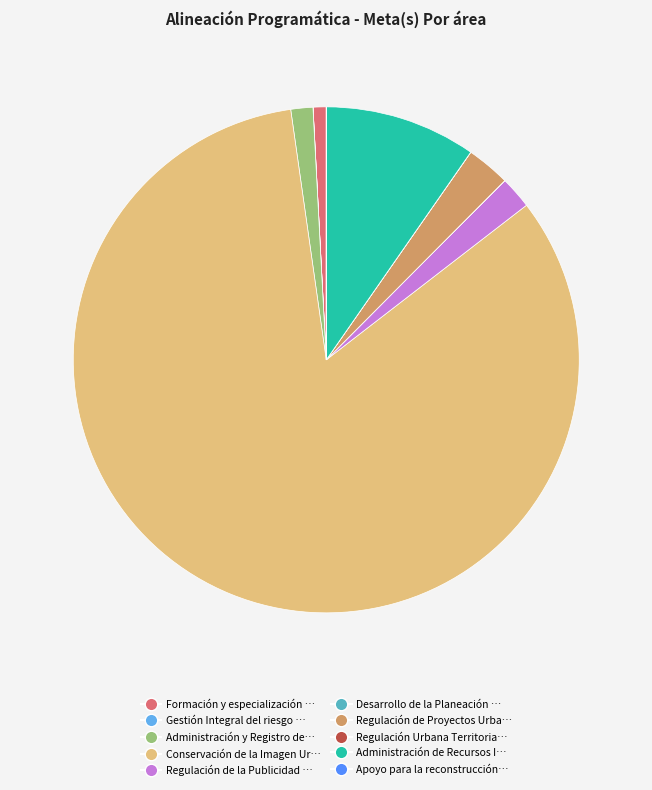

Is there any slice that represents more than half of the pie?

Yes